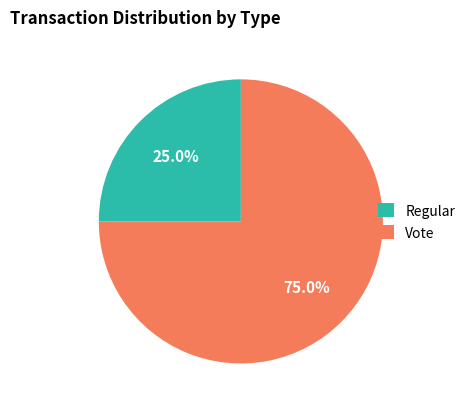

Does any single category account for the majority?

Yes